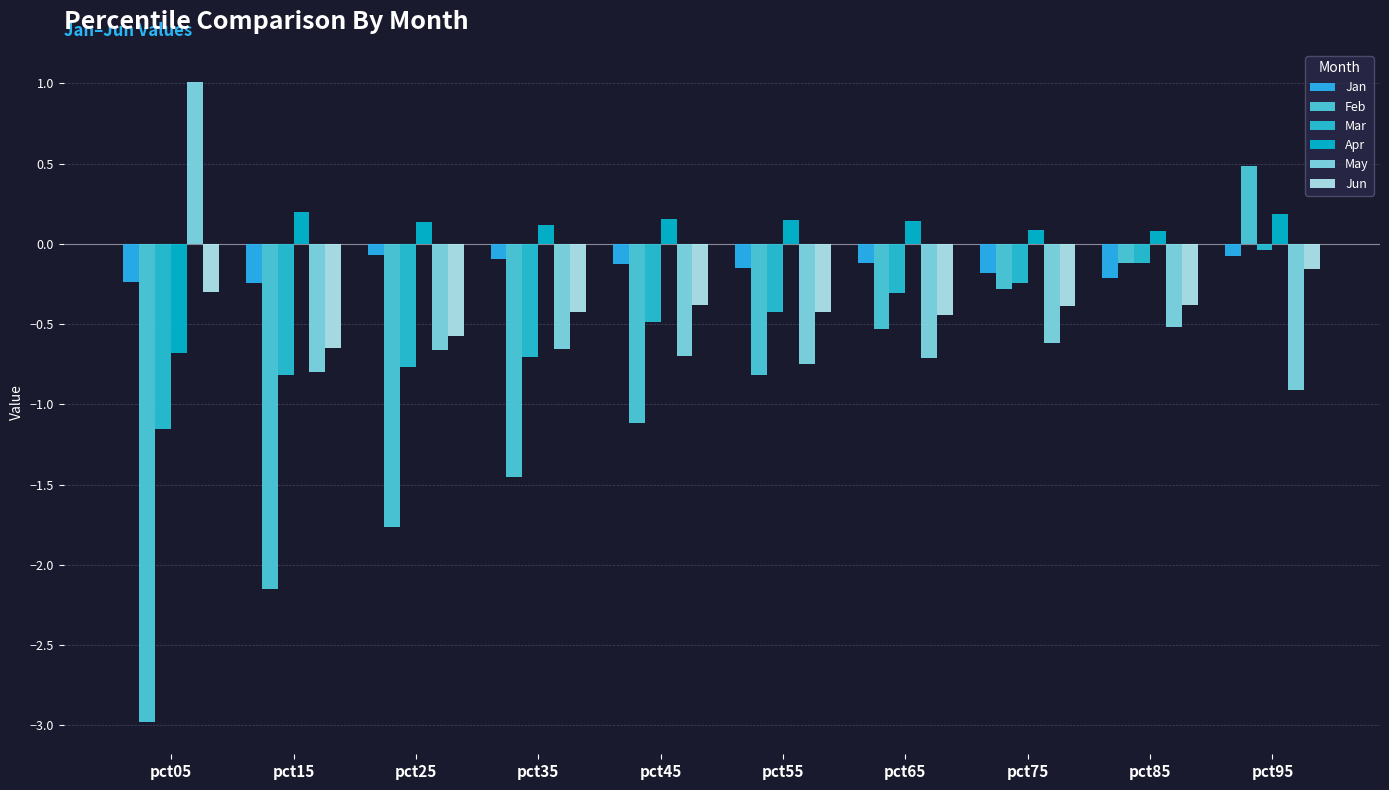

Which series has the largest range (max minus min)?

Feb